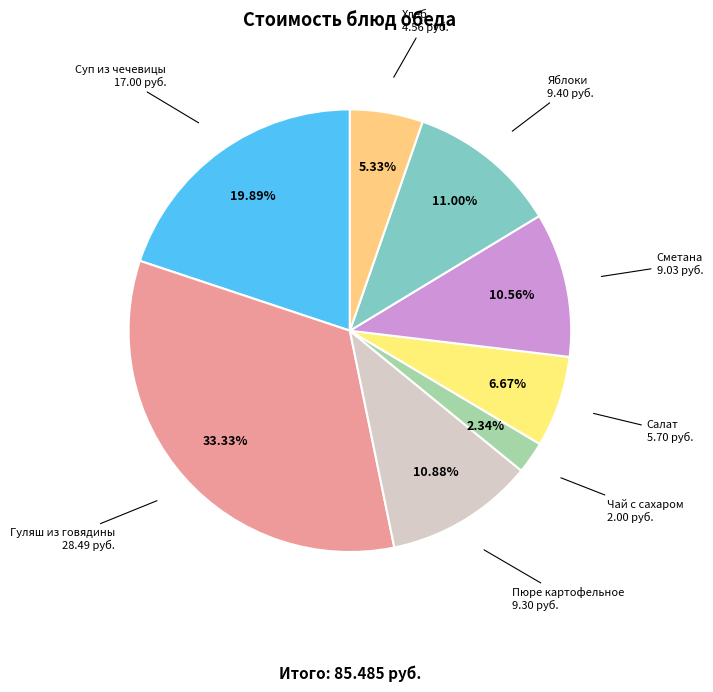

Count the number of slices in the pie.

8